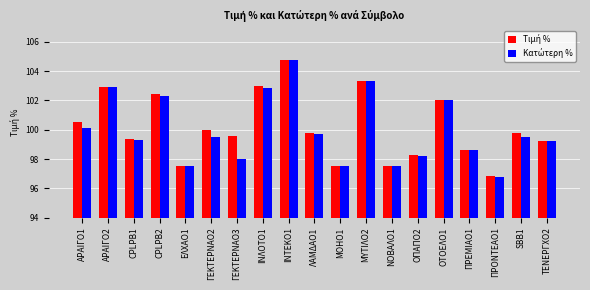

Which label corresponds to the largest value in the chart?

ΙΝΤΕΚΟ1